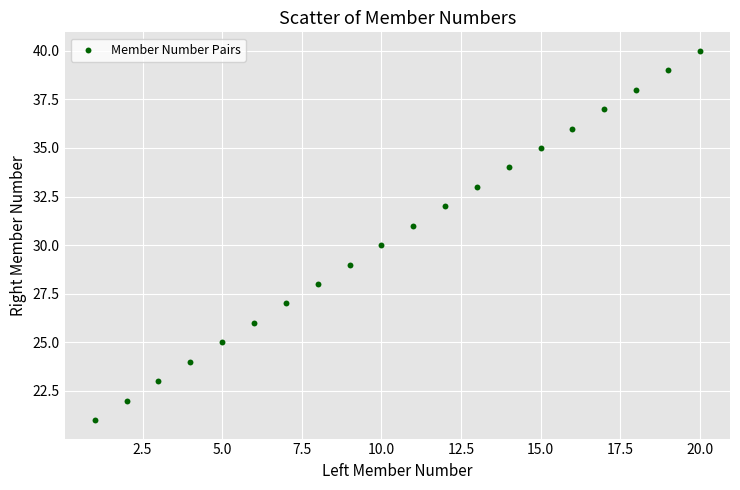

What is the range of X values (max minus min)?

19